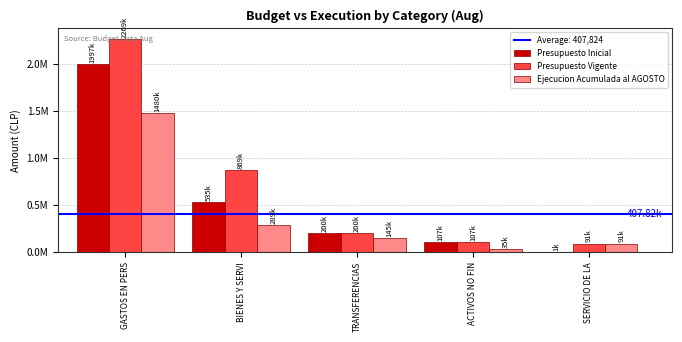

Between TRANSFERENCIAS and ACTIVOS NO FIN, which series saw the biggest shift?

Ejecucion Acumulada al AGOSTO